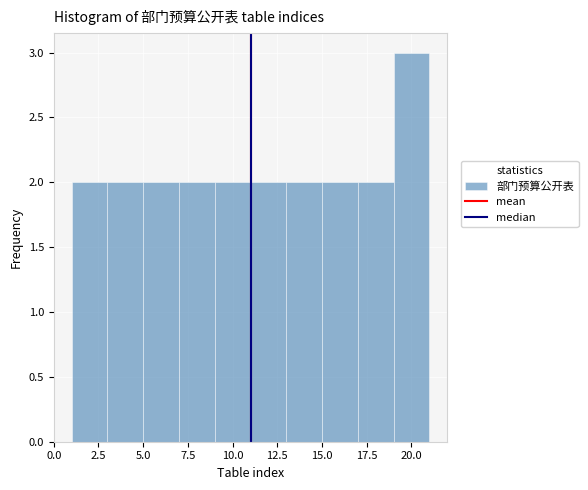

How tall is the bar that spans 1 to 3 on the x-axis? The values are not printed on the chart, so give them approximately, as read against the axis.

2